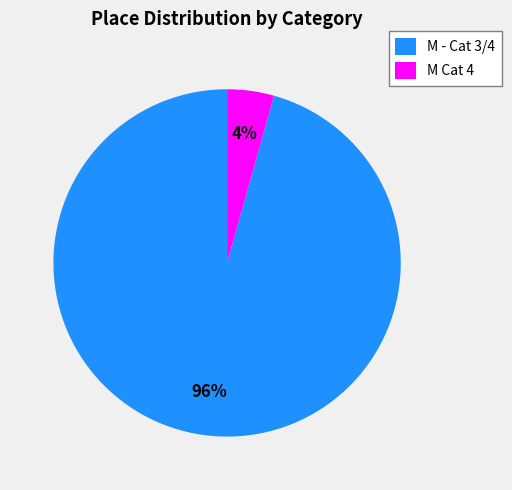

What is the largest slice in the pie chart?

M - Cat 3/4